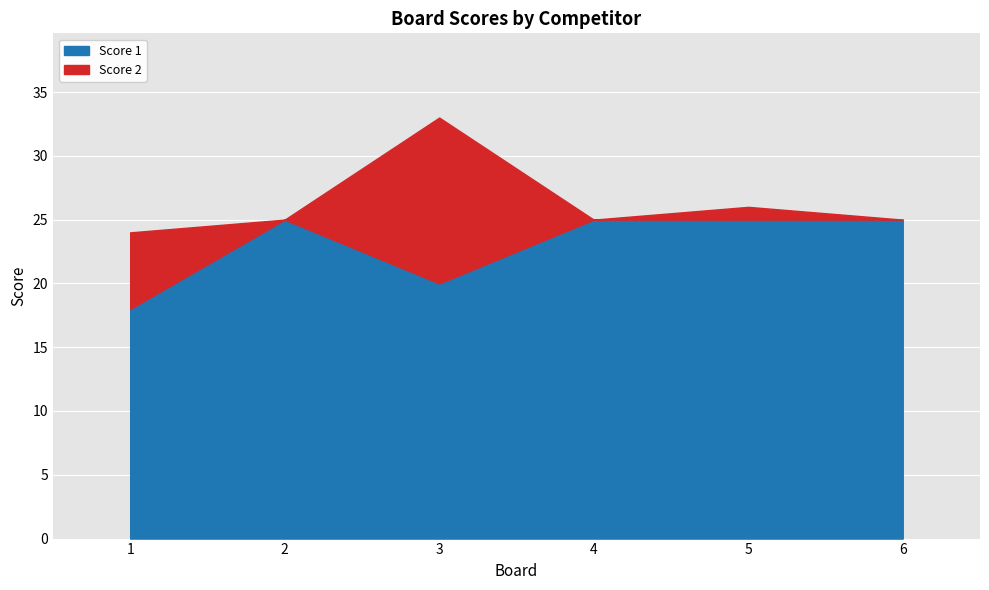

List the labels in order of value, largest first.

2, 4, 5, 6, 3, 1